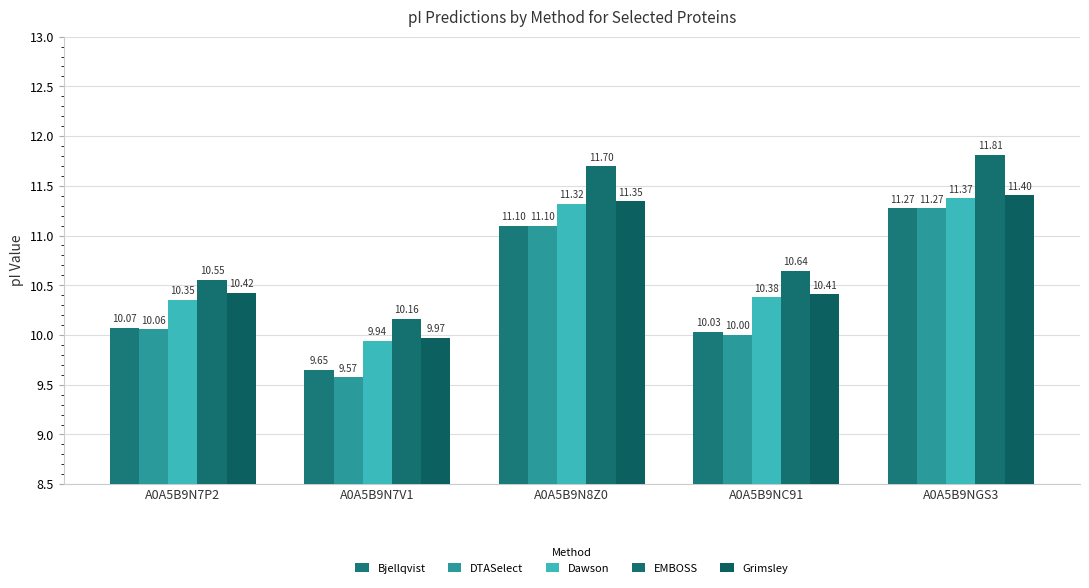

Is it true that EMBOSS equals 16.7 at A0A5B9N8Z0?

False